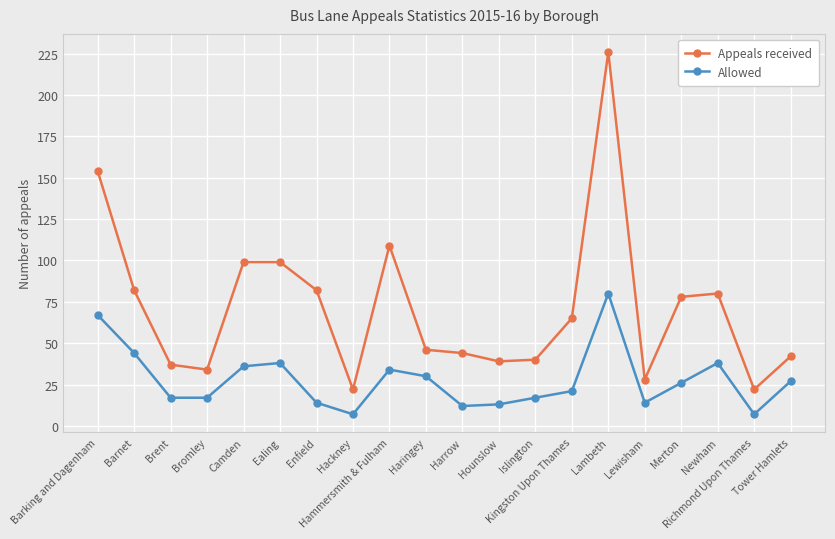

True or false: Allowed and Appeals received intersect in this chart.

False